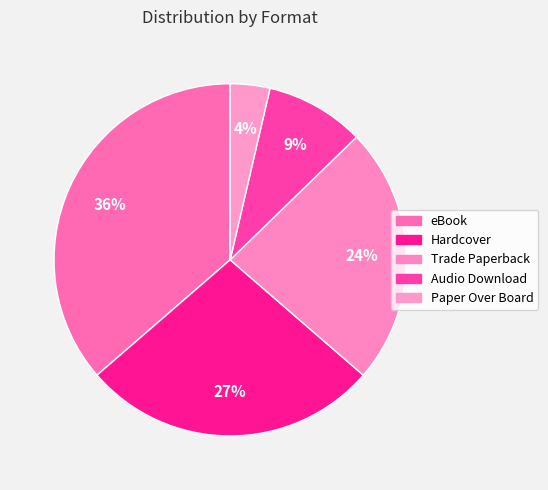

The Paper Over Board slice represents 4% of the pie. True or false?

True